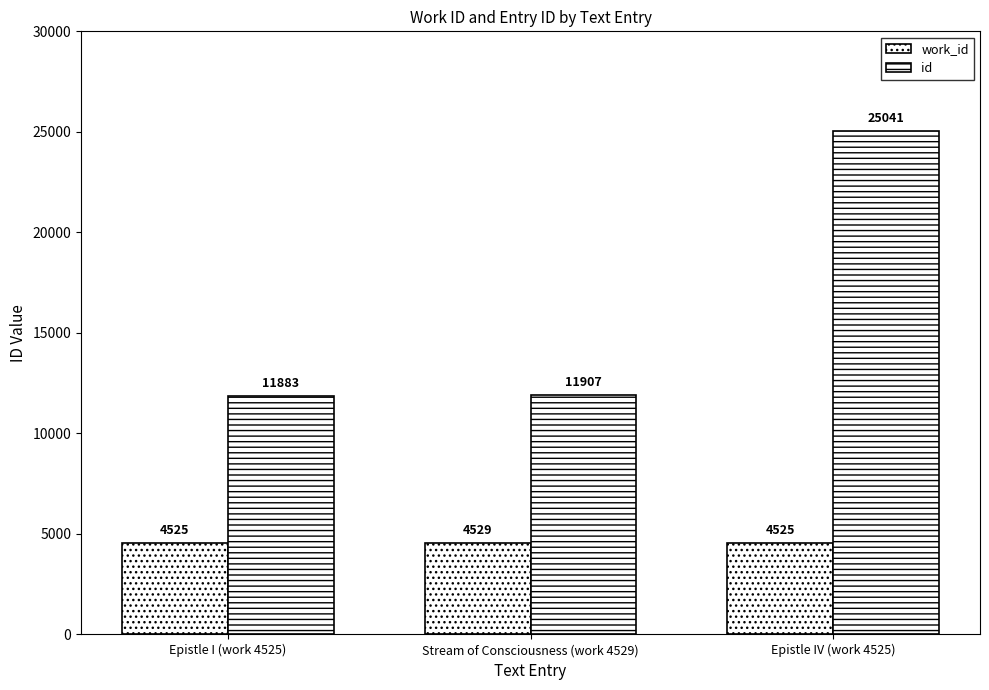

What is the total value across all series at Epistle IV (work 4525)?

29566